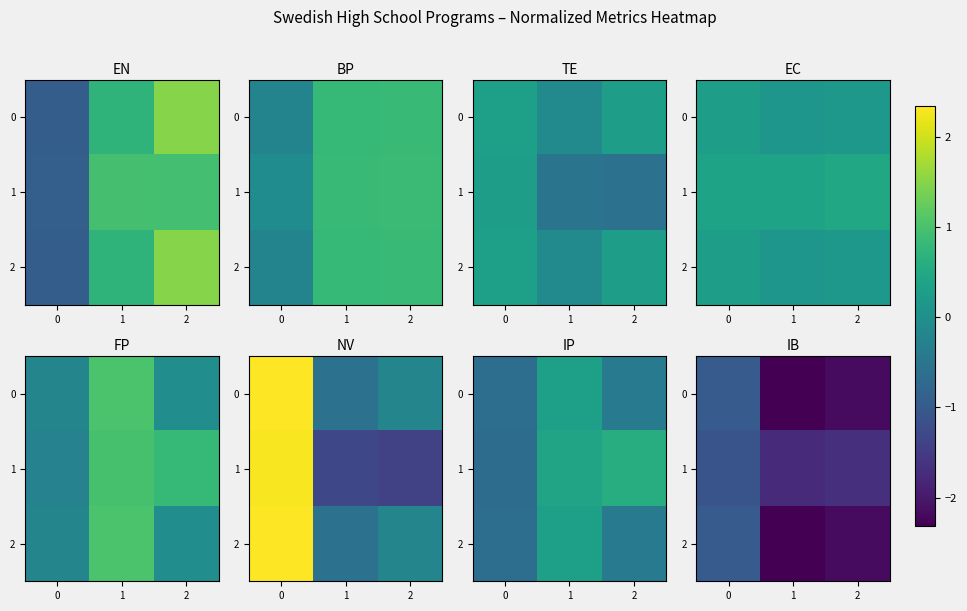

What is the highest value of the 2 series?

-1.0